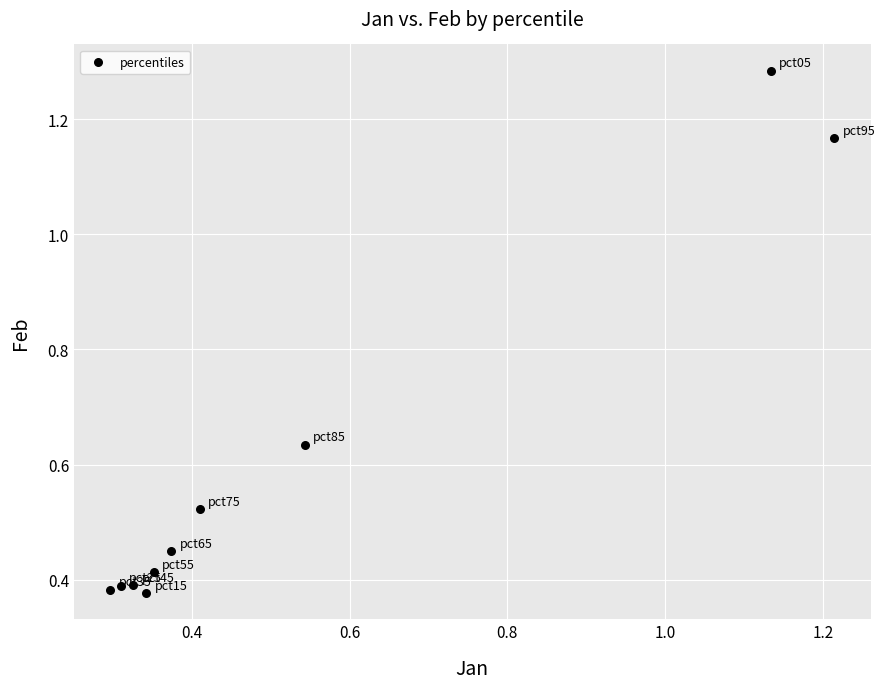

What is the range of Y values (max minus min)?

0.9